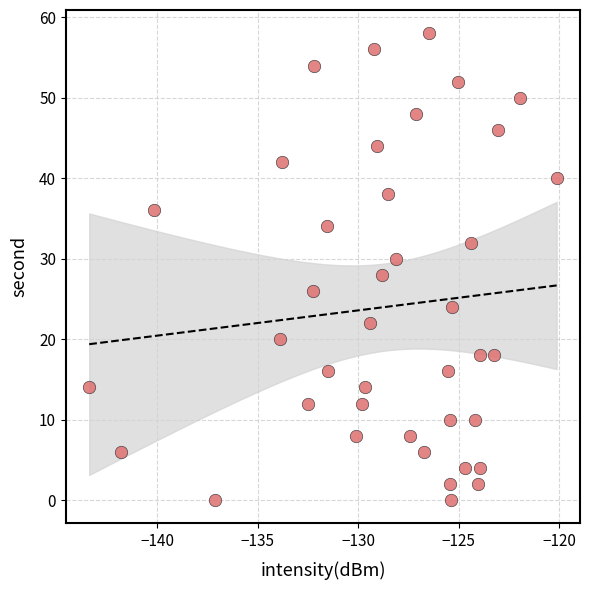

What is the range of Y values (max minus min)?

58